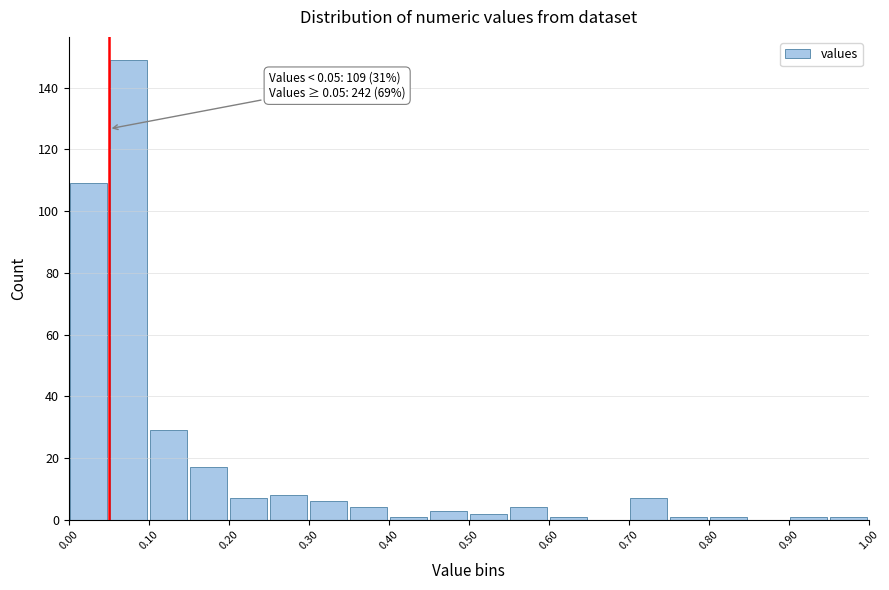

Which range on the x-axis has the tallest bar?

0.05 to 0.10